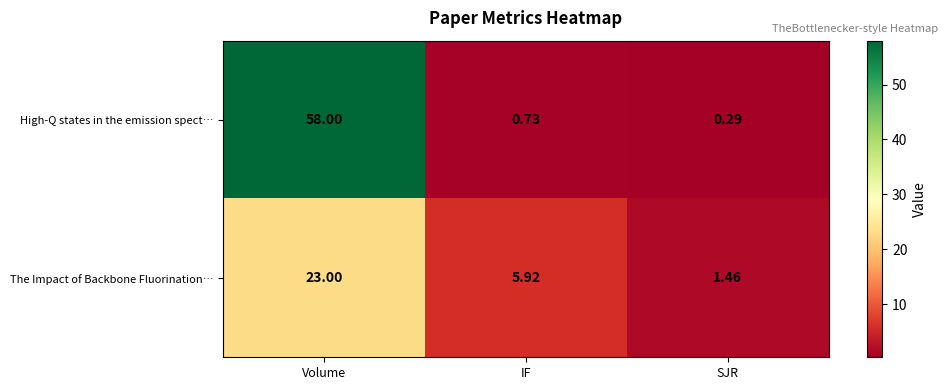

At which category is the sum across all series the highest?

Volume